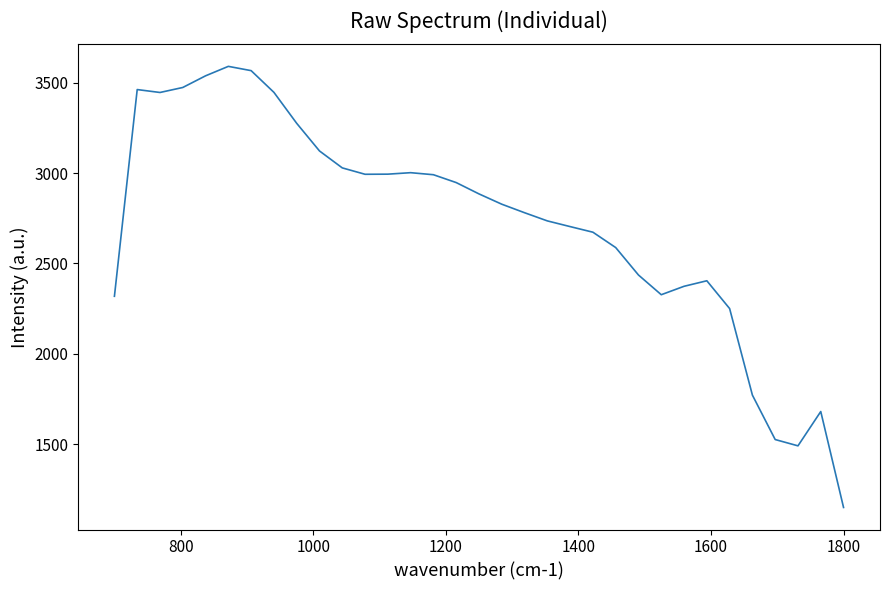

What is the smallest value displayed?

1150.9